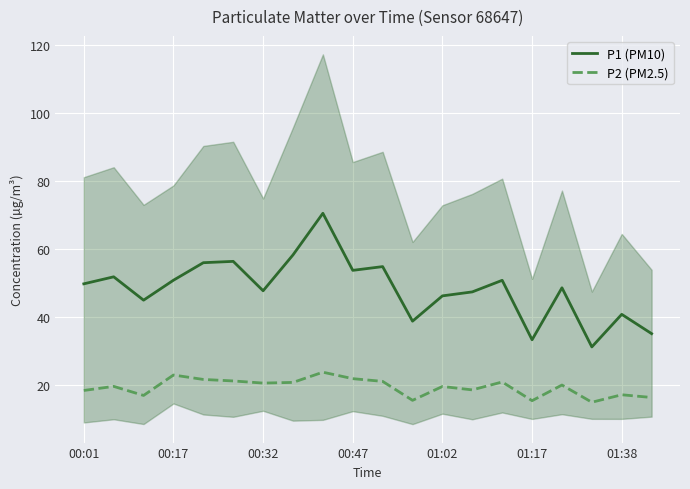

What is the highest value of the P2 (PM2.5) series?

23.9